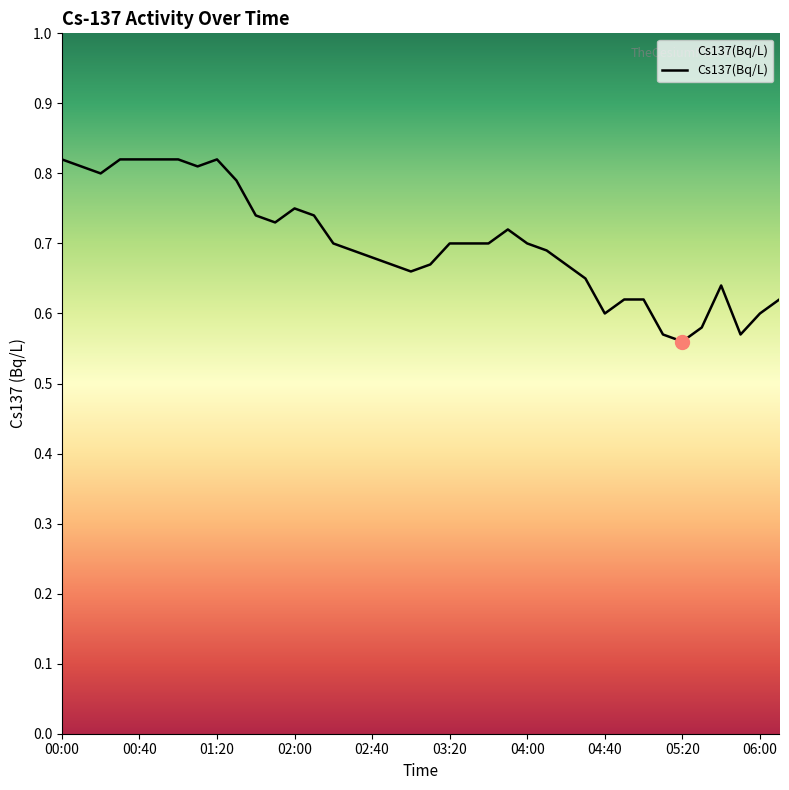

How many lines are shown in the chart?

1